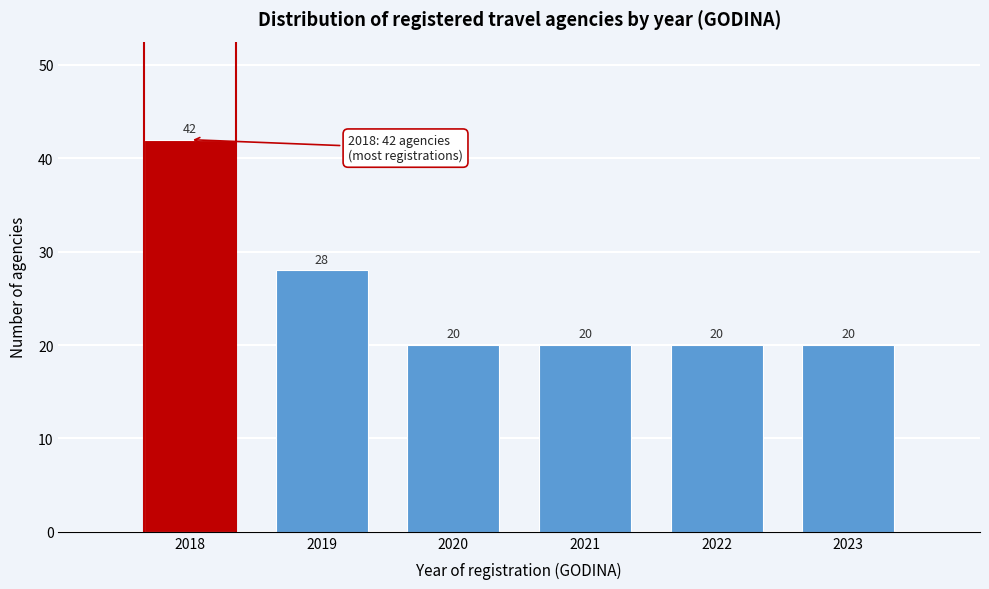

Reading left to right, what are all the values shown in this chart?

2018=42	2019=28	2020=20	2021=20	2022=20	2023=20